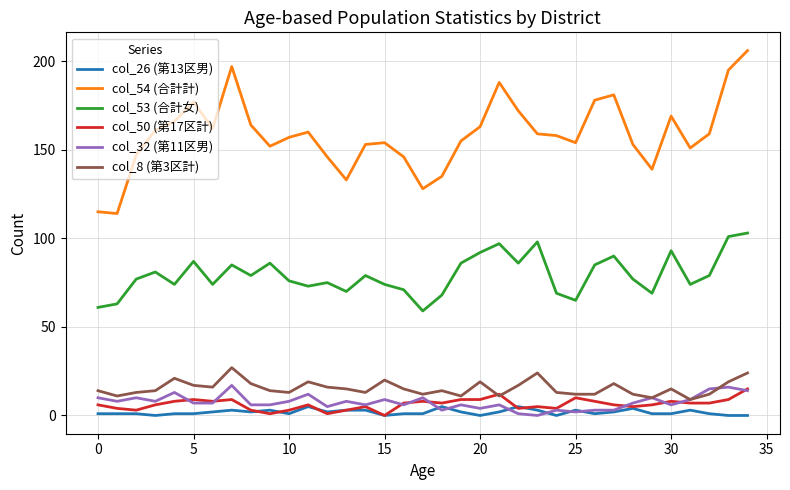

What is the maximum value shown in the chart?

206